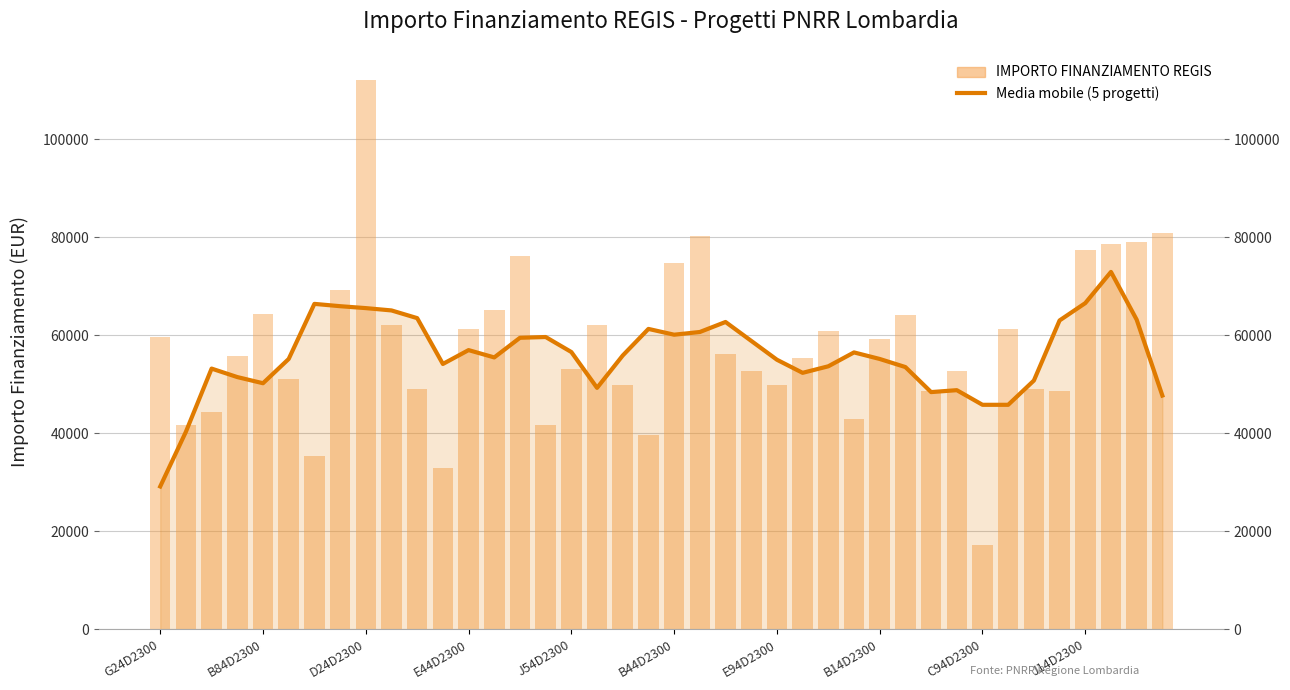

Between 27 and E94D2300, which is larger?

E94D2300